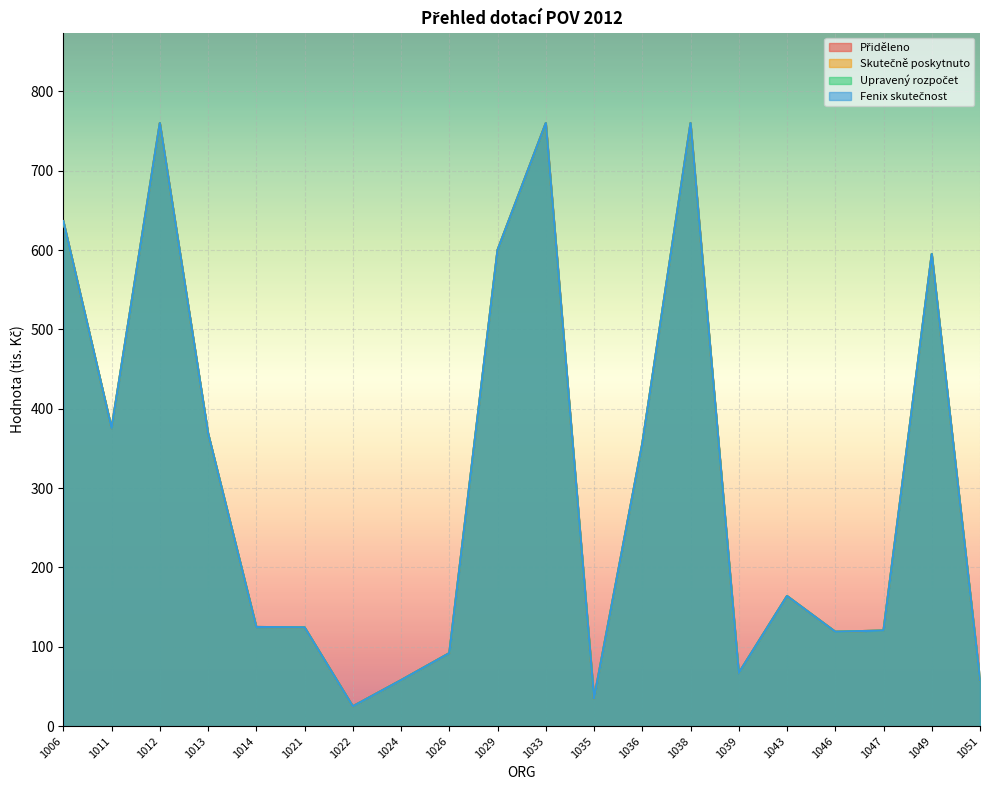

At which category does Přiděleno reach its first local valley?

1011